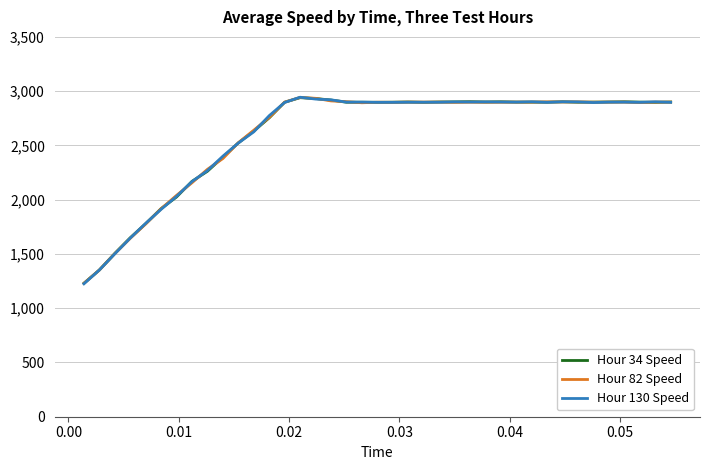

What is the minimum value shown in the chart?

1225